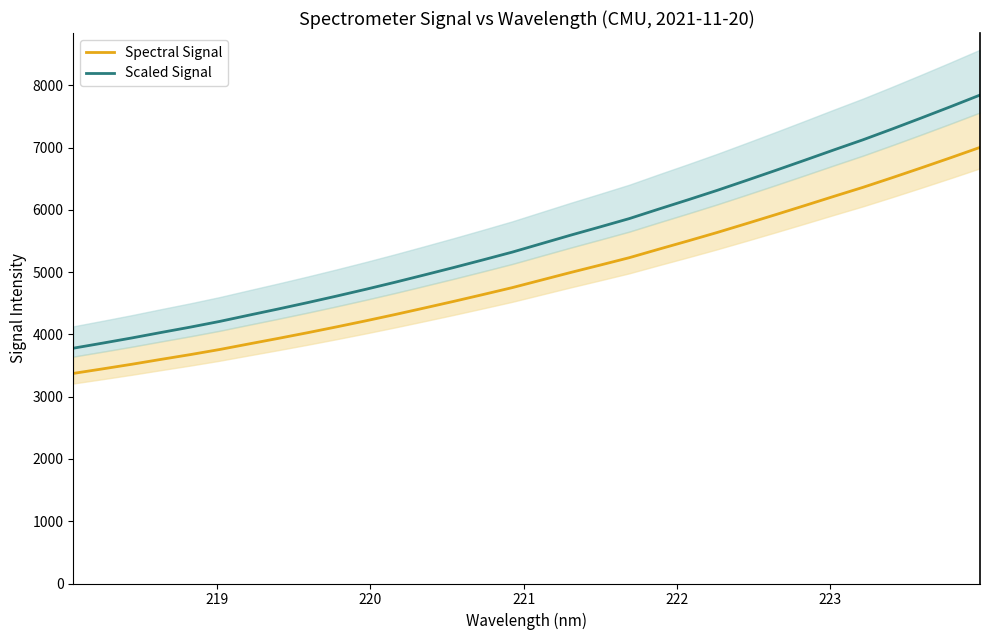

Which series has the largest total across all categories?

Scaled Signal